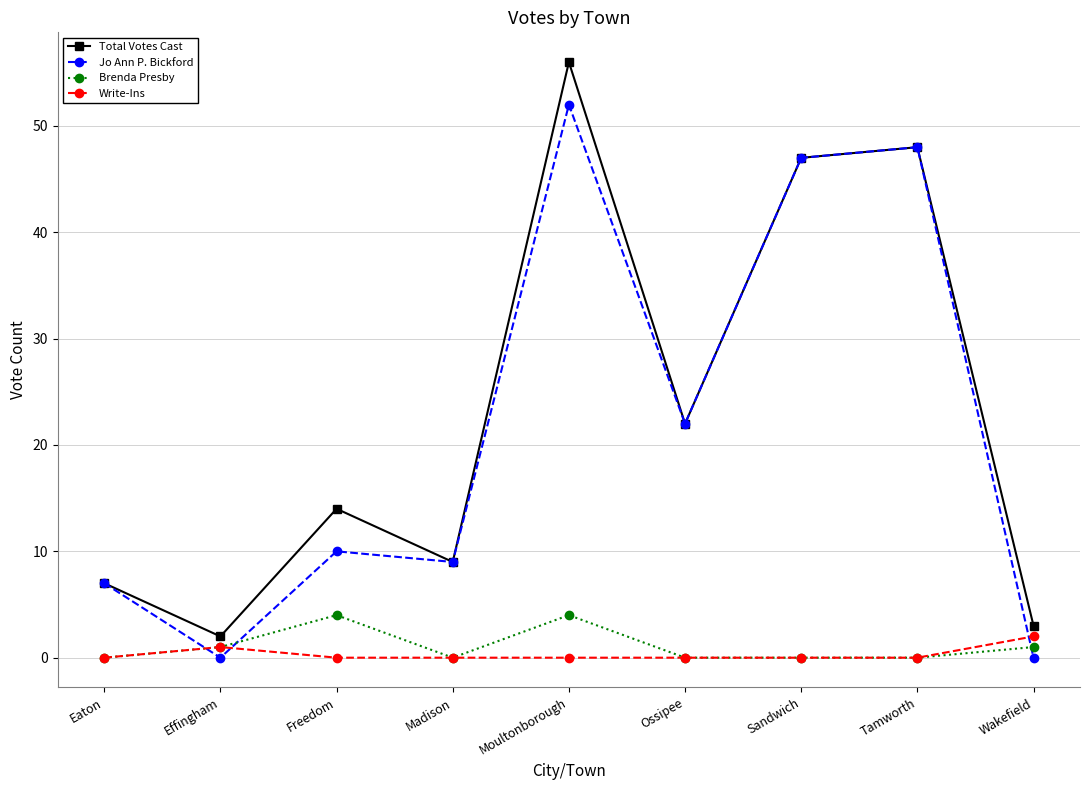

What is the label of the 5th point from the right?

Moultonborough